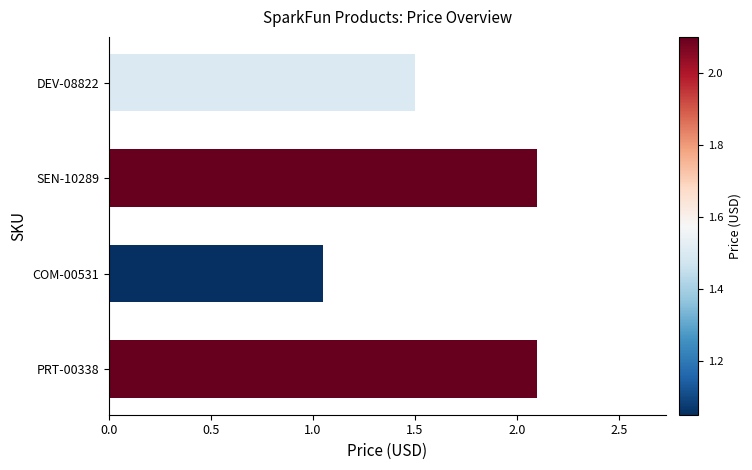

What is the label of the 4th bar from the top?

PRT-00338